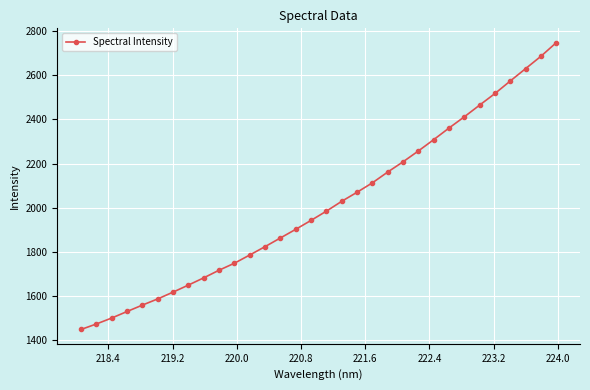

What is the average value?

2011.3